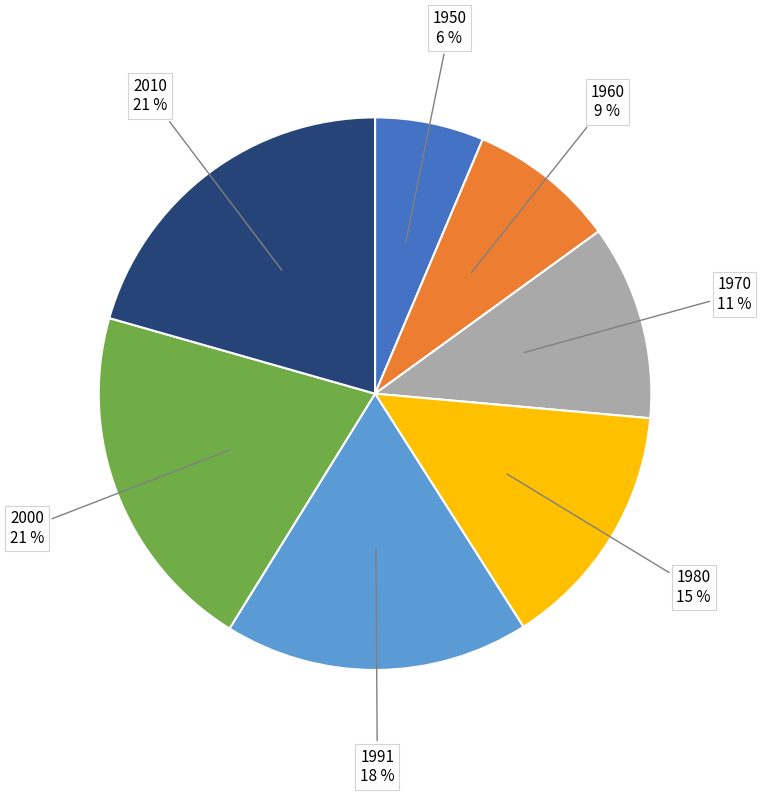

To the nearest percent, what percentage of the pie is 1991?

18%